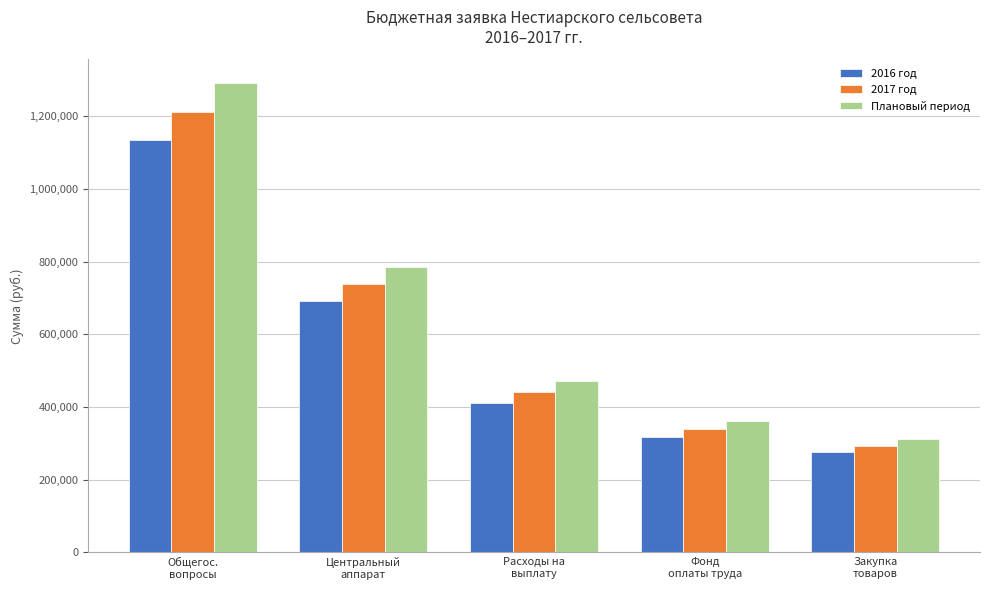

At Общегос.
вопросы, list the series in order from smallest to largest.

2016 год, 2017 год, Плановый период